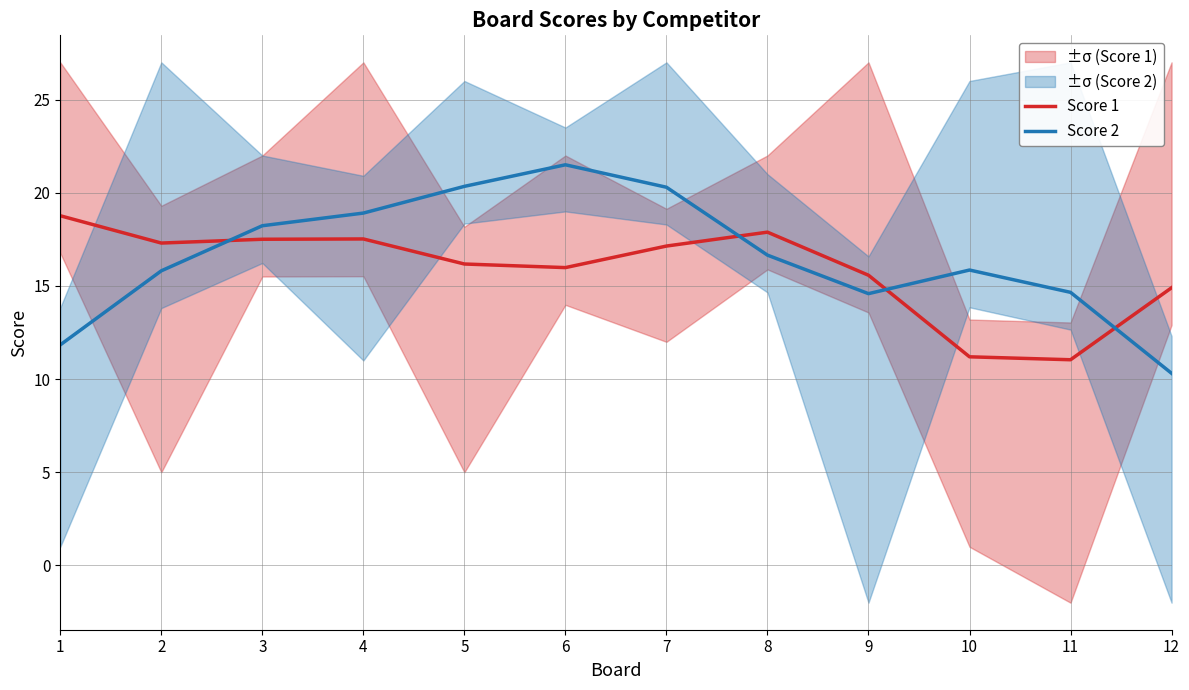

The value of Score 1 at 9 is 15.6. True or false?

True